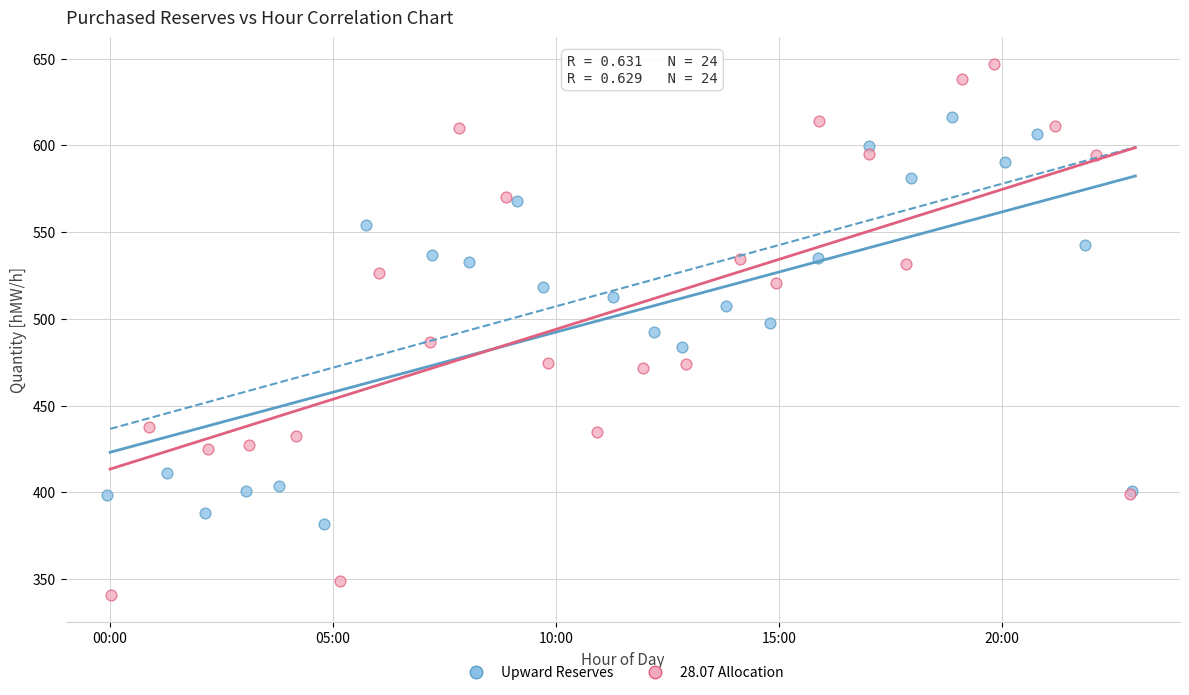

Which series has the widest spread of Y values?

28.07 Allocation